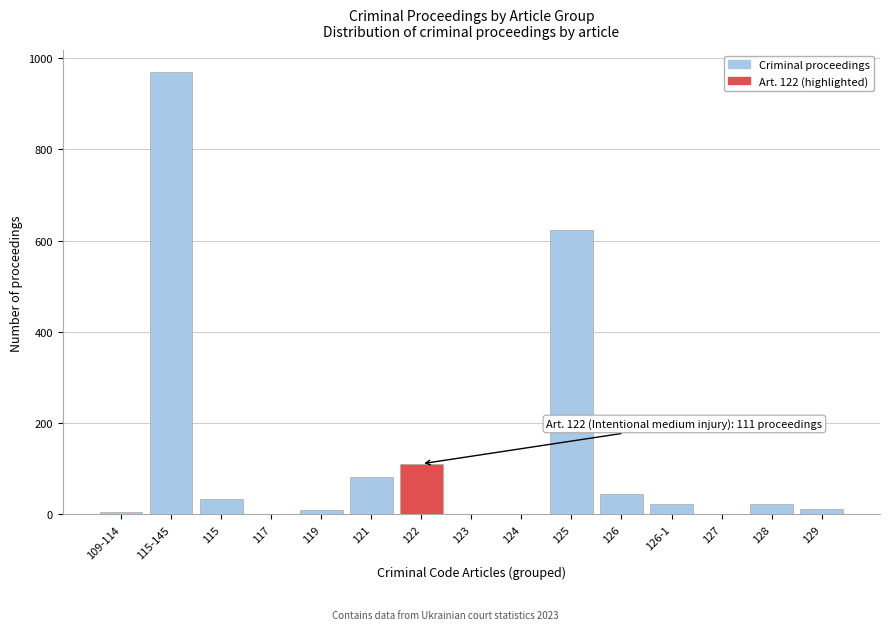

Approximately how many times larger is the value at 121 compared to 122?

0.7